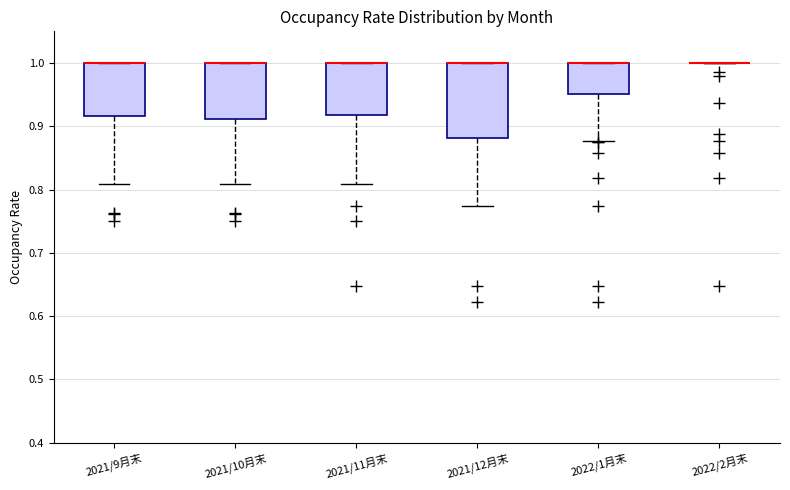

Which box is the tallest, from its lower edge to its upper edge?

2021/12月末